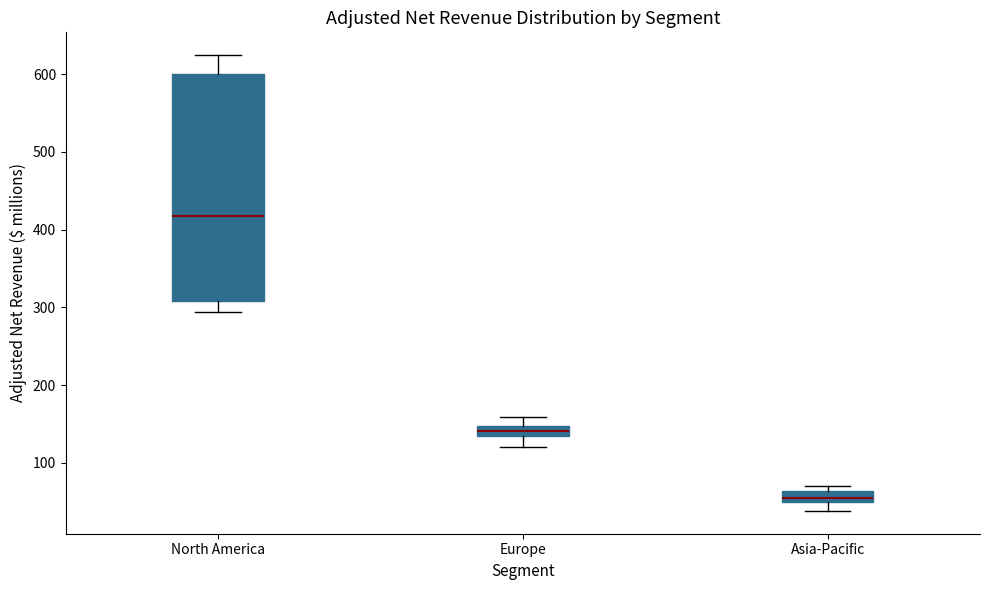

Which box's median line is the highest?

North America